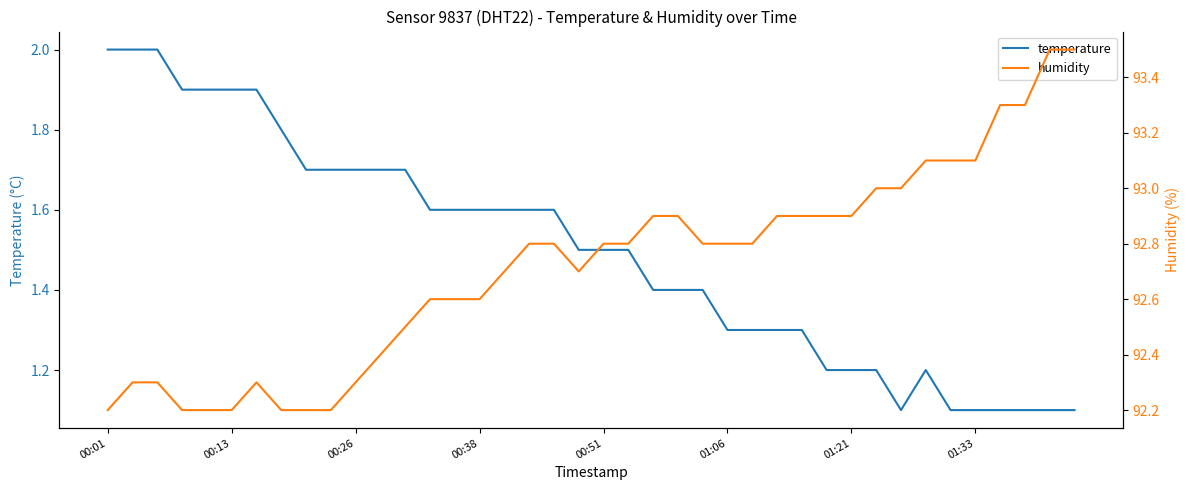

True or false: humidity and temperature cross at least once.

False